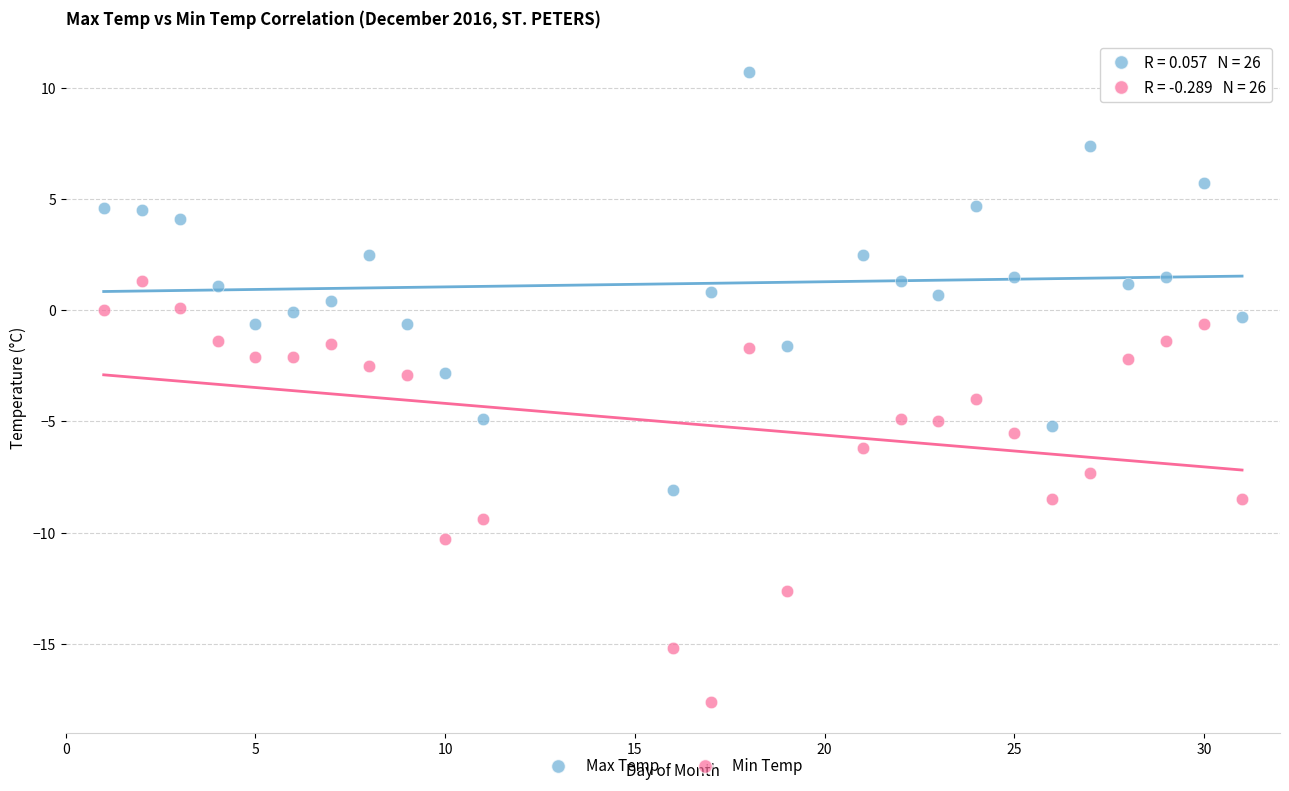

Across all data points, what is the range of X values (max minus min)?

30.0